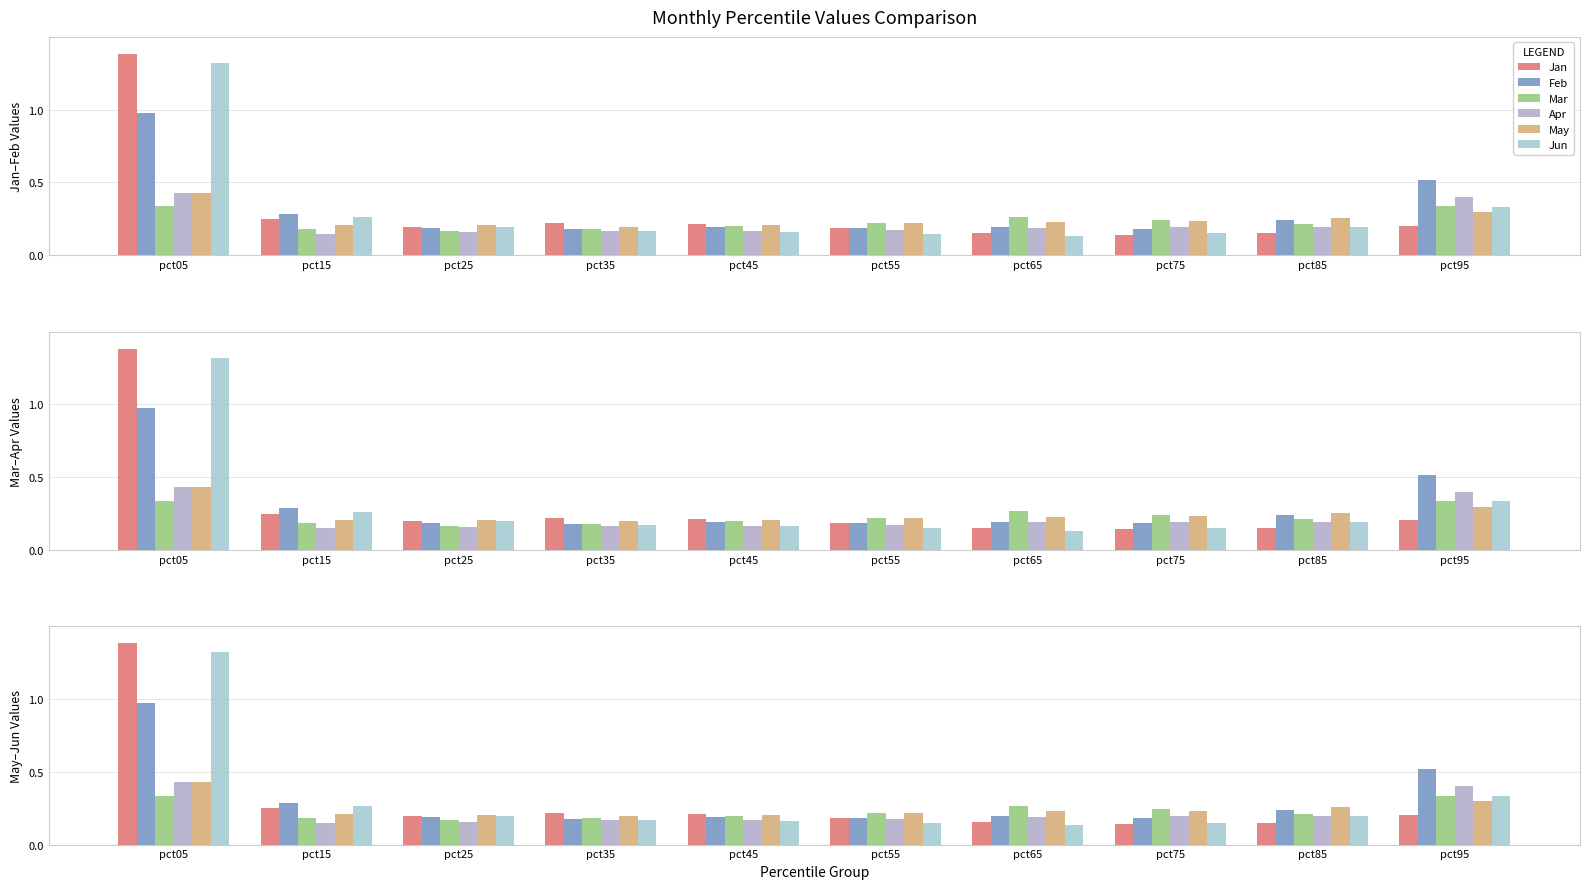

List the labels in order of Jan value, smallest first.

pct75, pct85, pct65, pct55, pct25, pct95, pct45, pct35, pct15, pct05